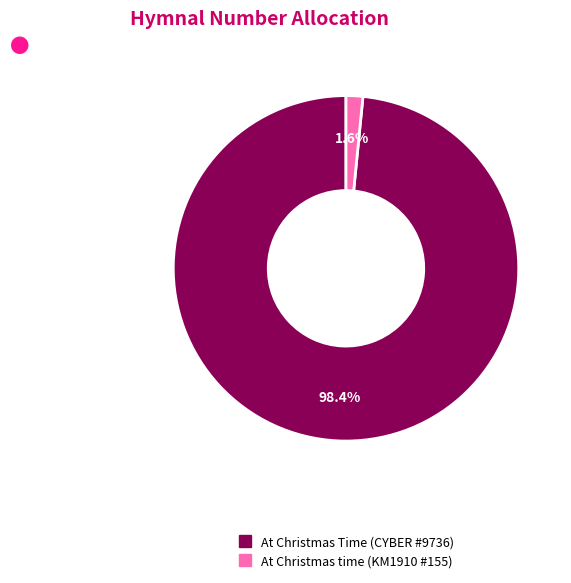

To the nearest percent, what portion does At Christmas time (KM1910 #155) represent?

2%